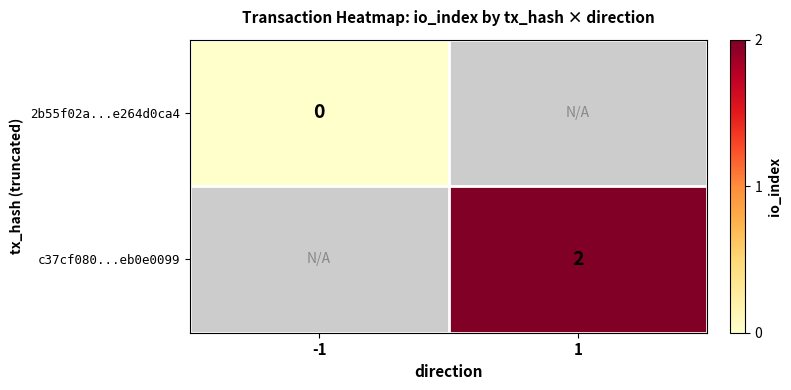

Is the value of c37cf080...eb0e0099 at 1 greater than the value of 2b55f02a...e264d0ca4 at -1?

Yes